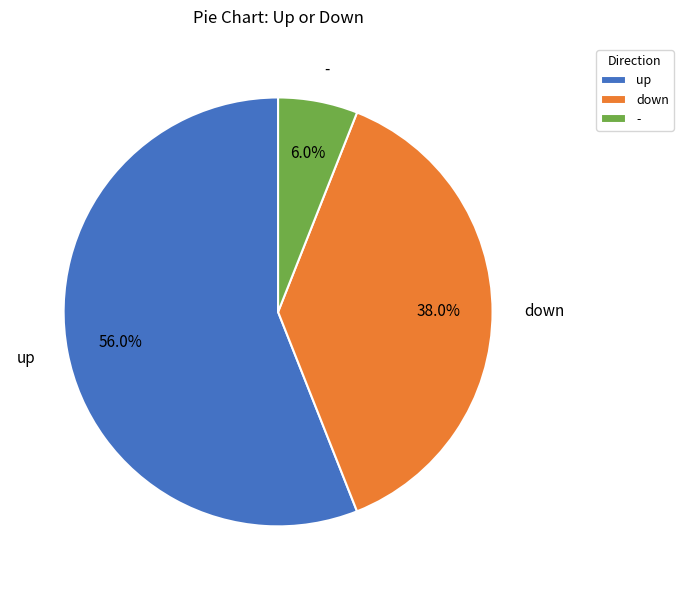

How many slices are in this pie chart?

3